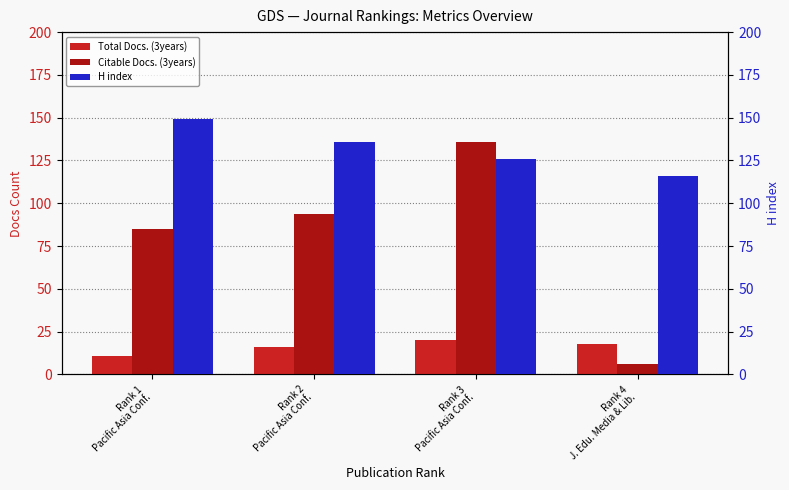

Count the H index values in the range 126 to 149.

3